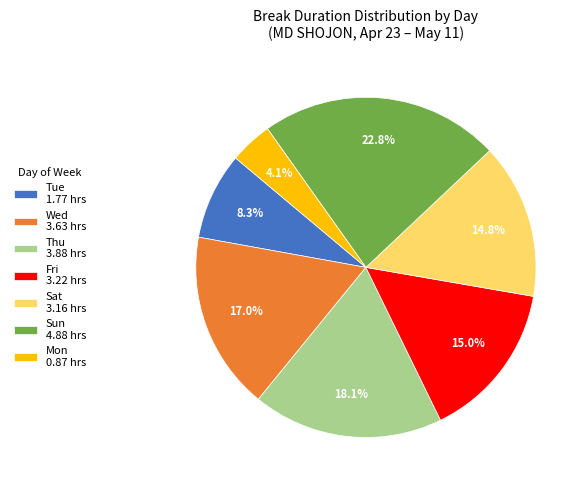

Is there a majority slice in this chart?

No